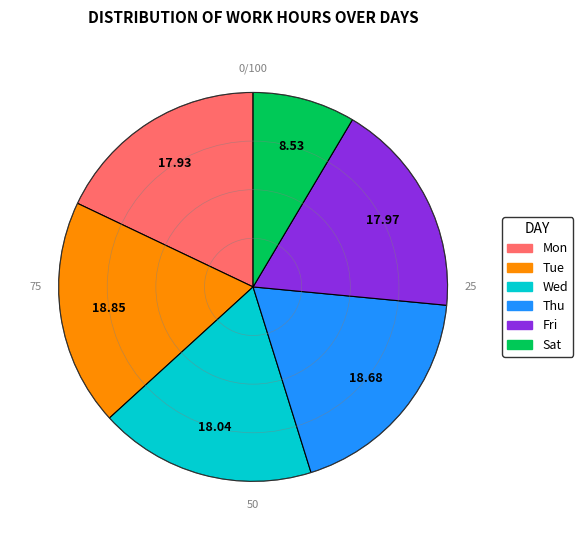

Does any single category account for the majority?

No